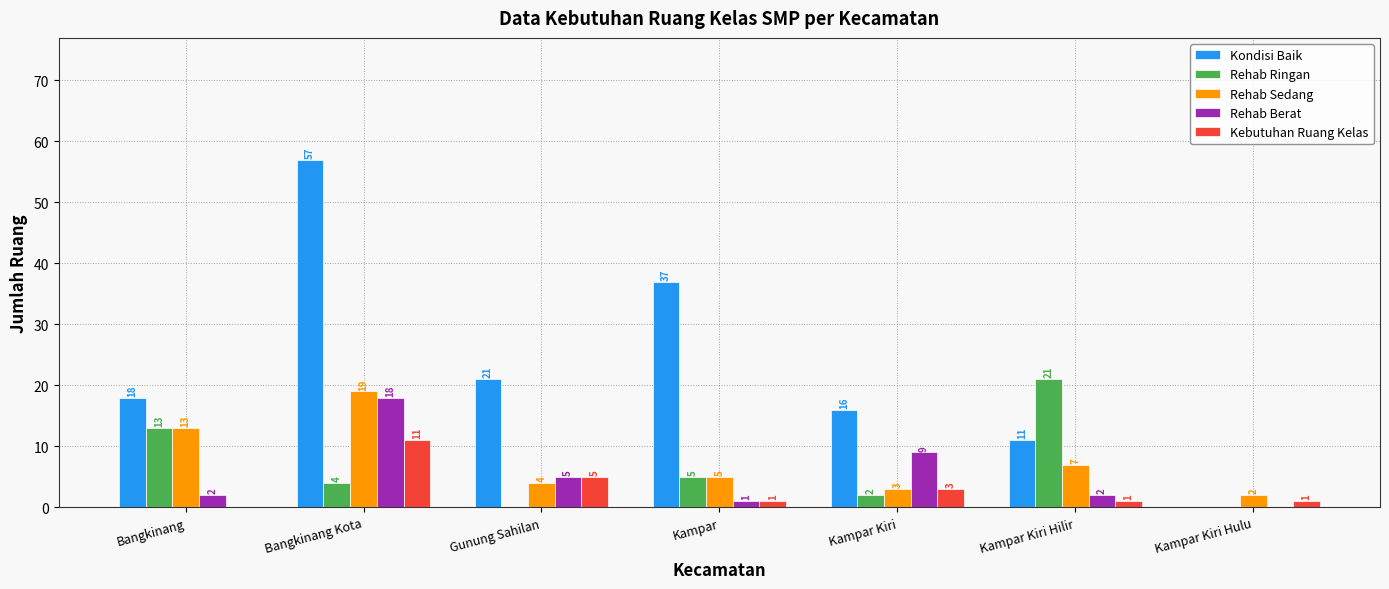

How many series are shown in this chart?

5